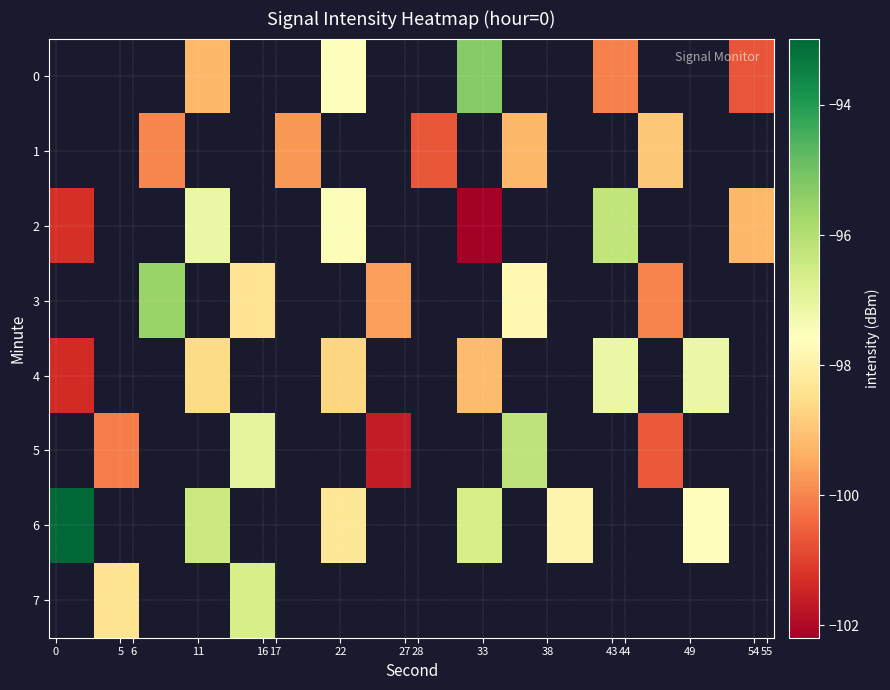

At which label is row_4 closest to -99?

33